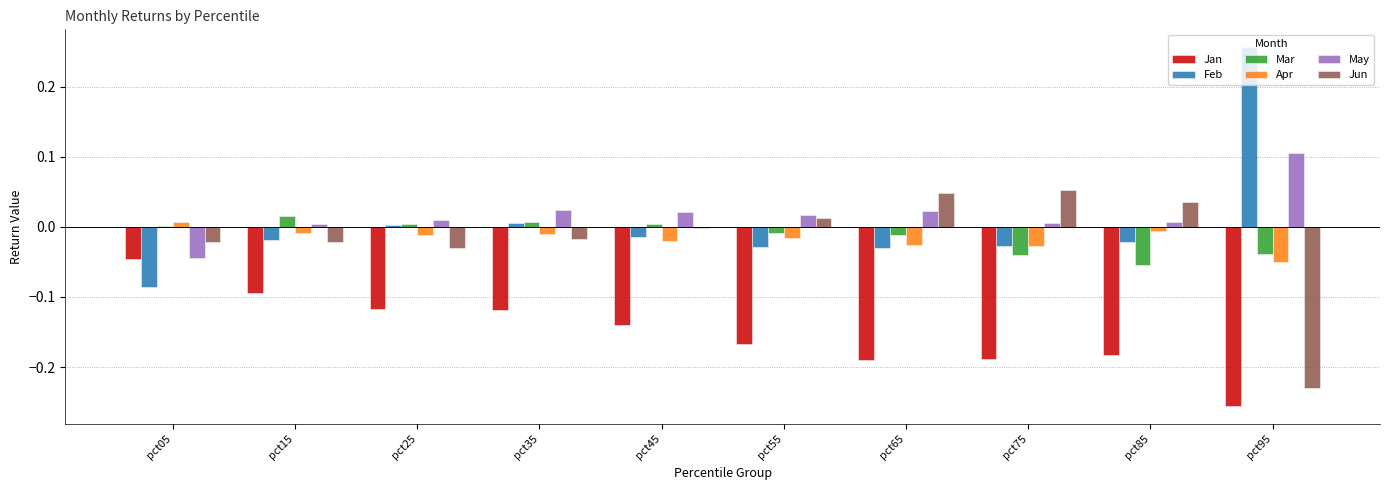

How many distinct data groups are displayed?

6